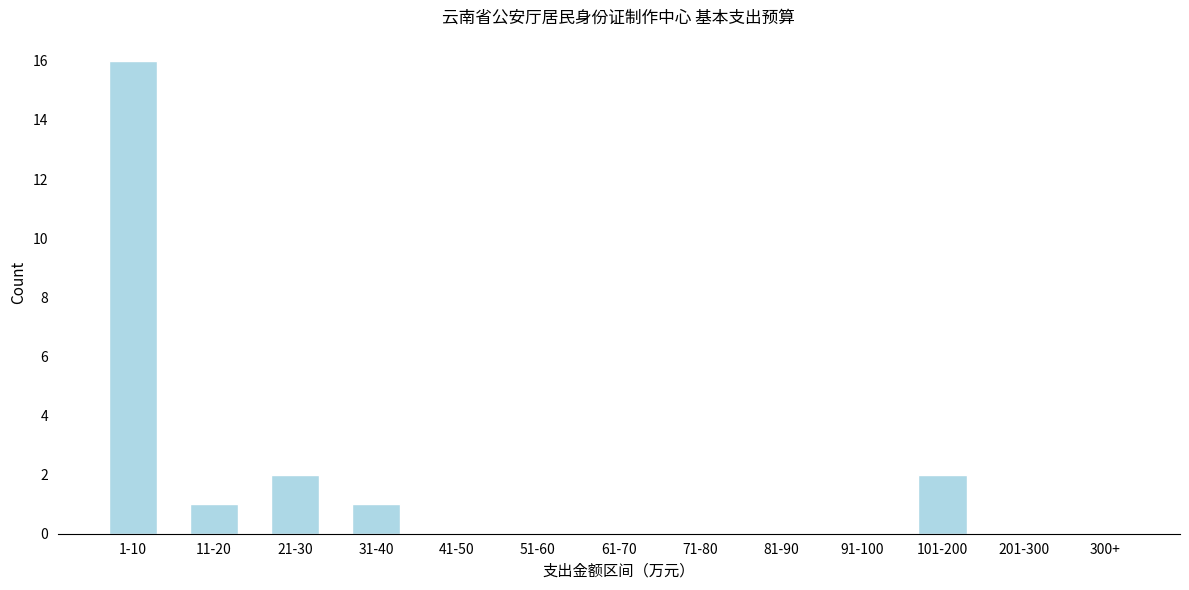

Reading left to right, list all the values displayed in this chart.

1-10=16	11-20=1	21-30=2	31-40=1	41-50=0	51-60=0	61-70=0	71-80=0	81-90=0	91-100=0	101-200=2	201-300=0	300+=0